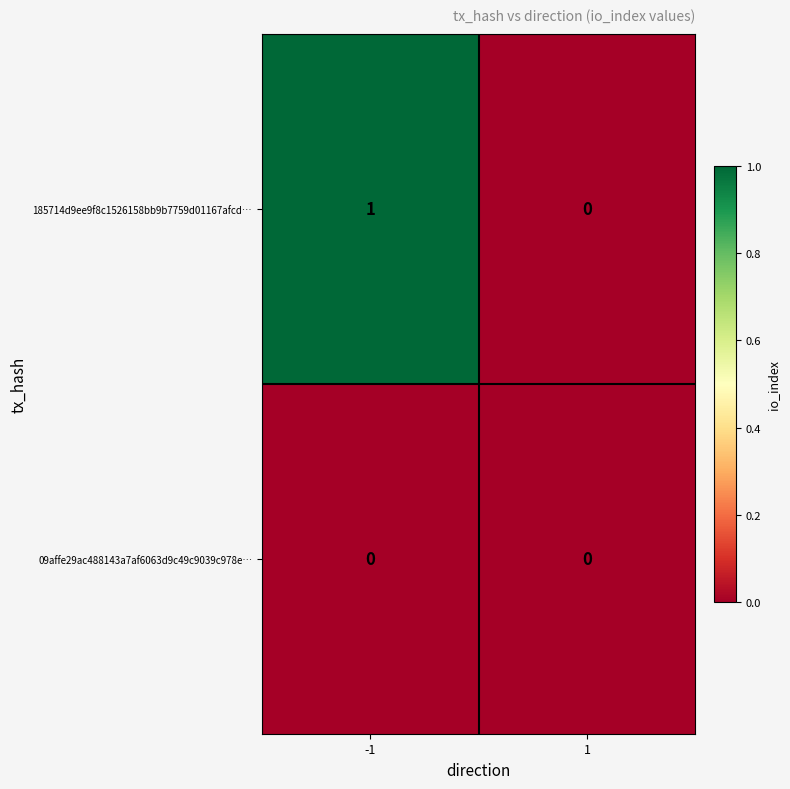

Is it true that 09affe29ac488143a7af6063d9c49c9039c978e… equals 0 at 1?

True